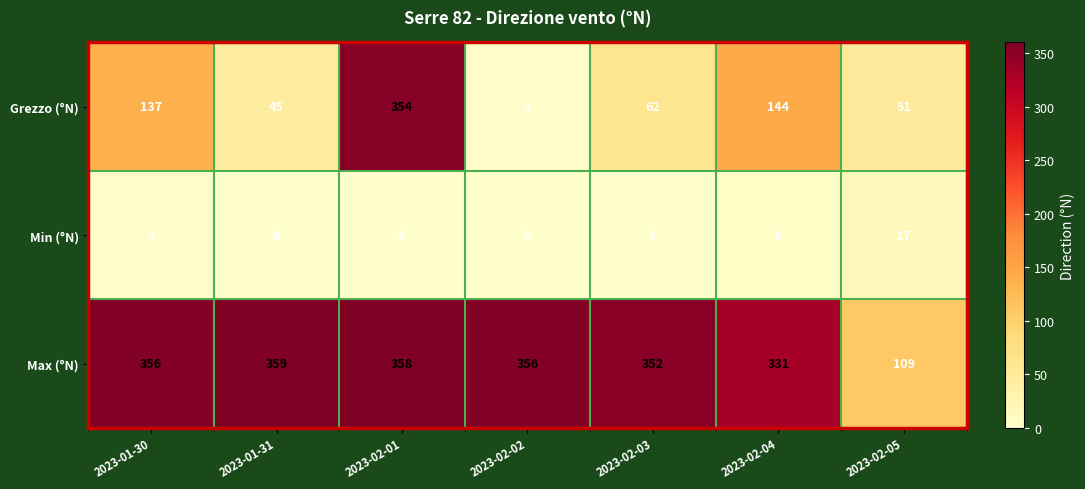

Which series has the largest total across all categories?

Max (°N)